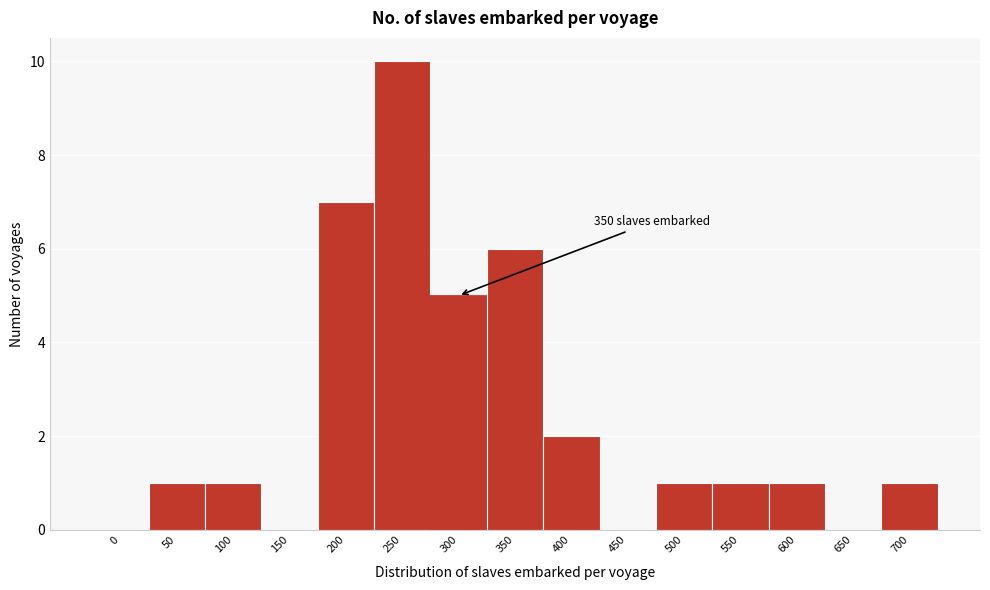

Reading left to right, extract all data points from this chart.

0=0	50=1	100=1	150=0	200=7	250=10	300=5	350=6	400=2	450=0	500=1	550=1	600=1	650=0	700=1